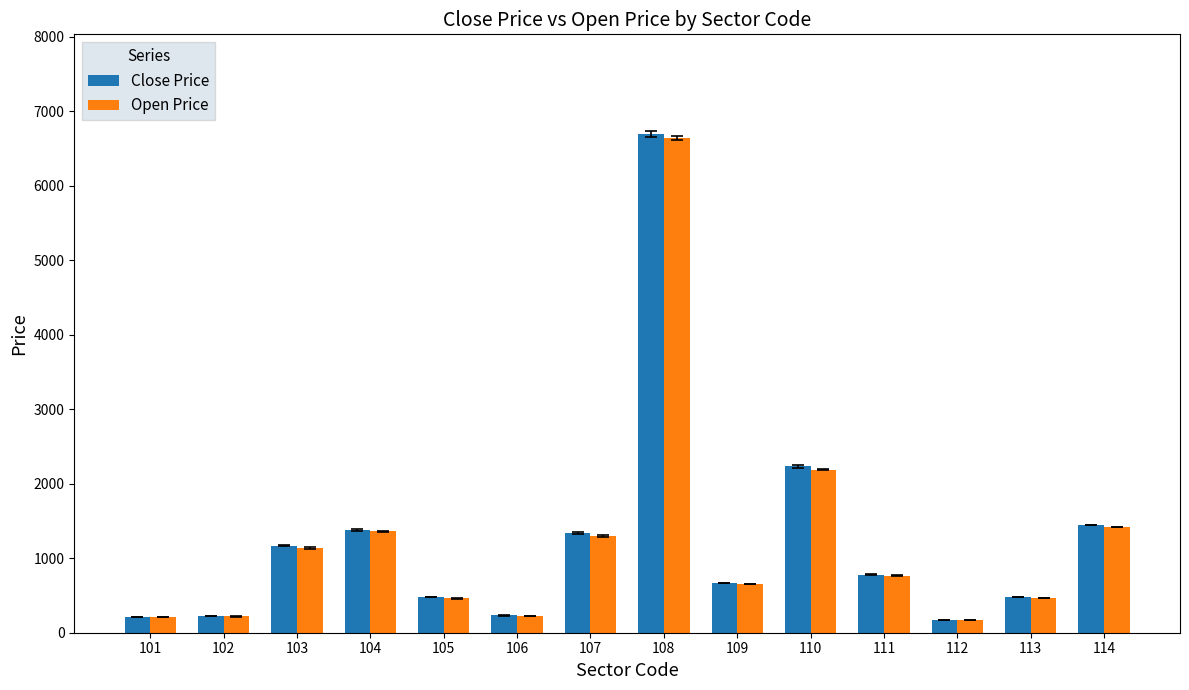

The value of Close Price at 111 is 781. True or false?

True